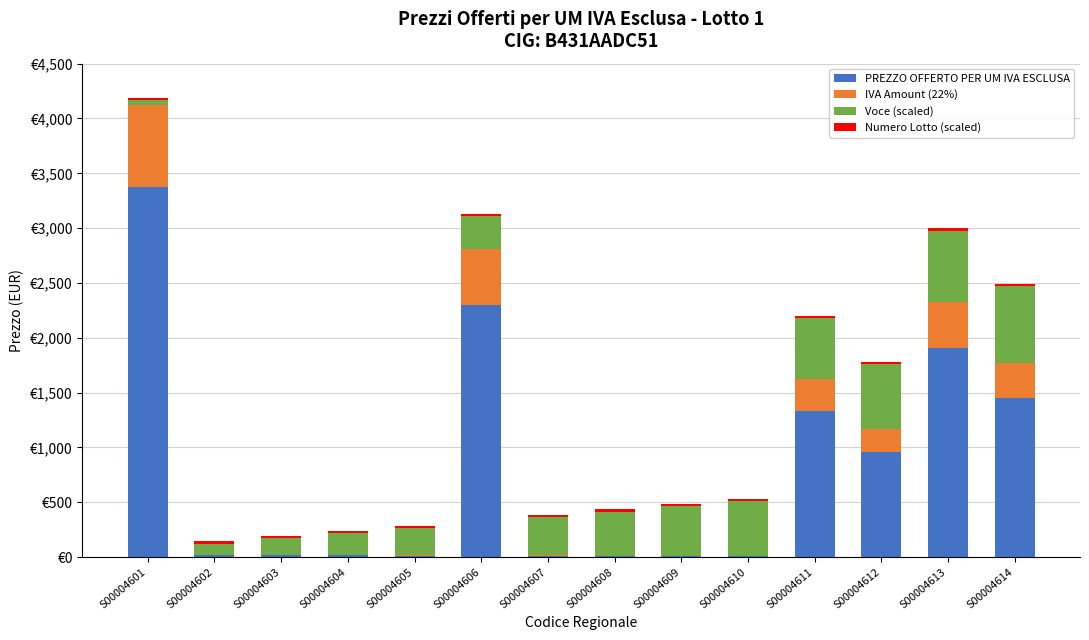

Does the chart contain stacked bars?

Yes